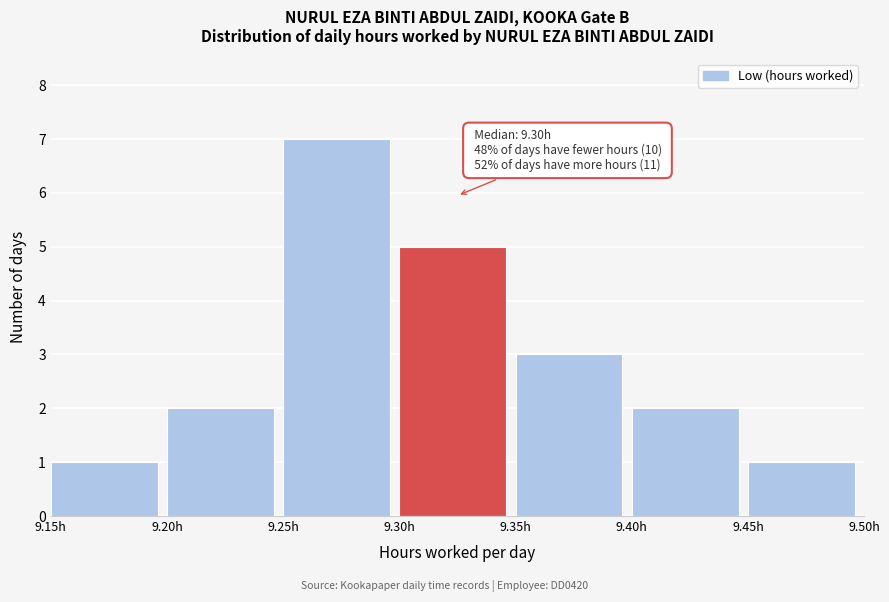

Over which range of the x-axis is the bar tallest?

9.25 to 9.30